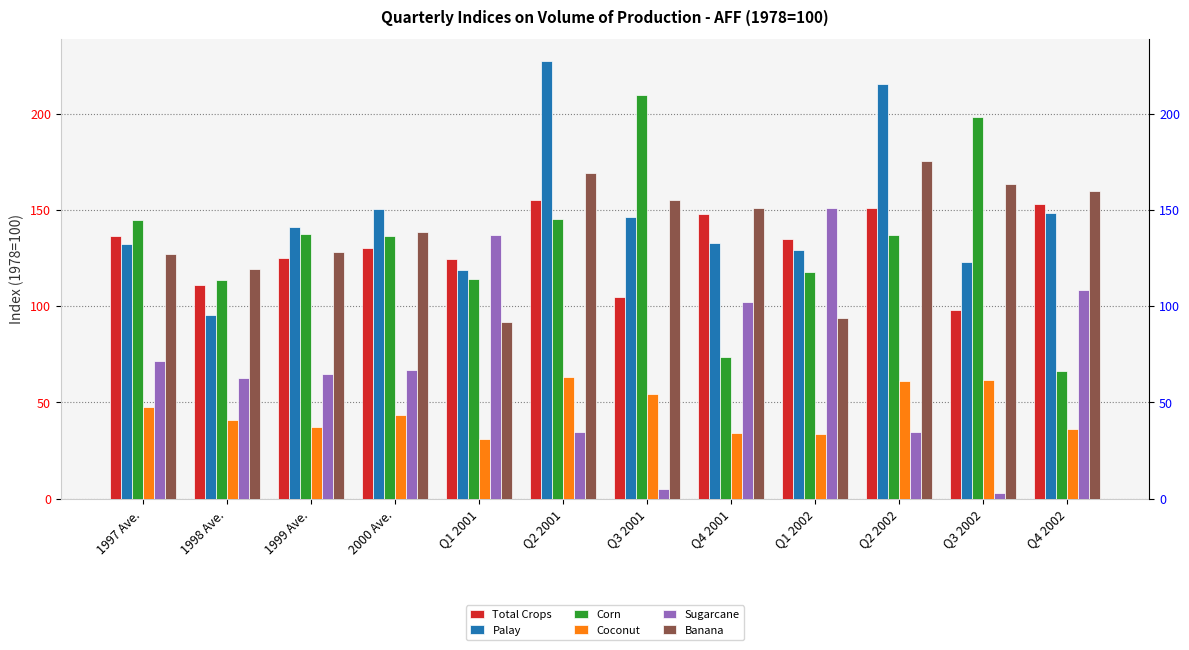

What is the label of the 6th bar from the right?

Q3 2001